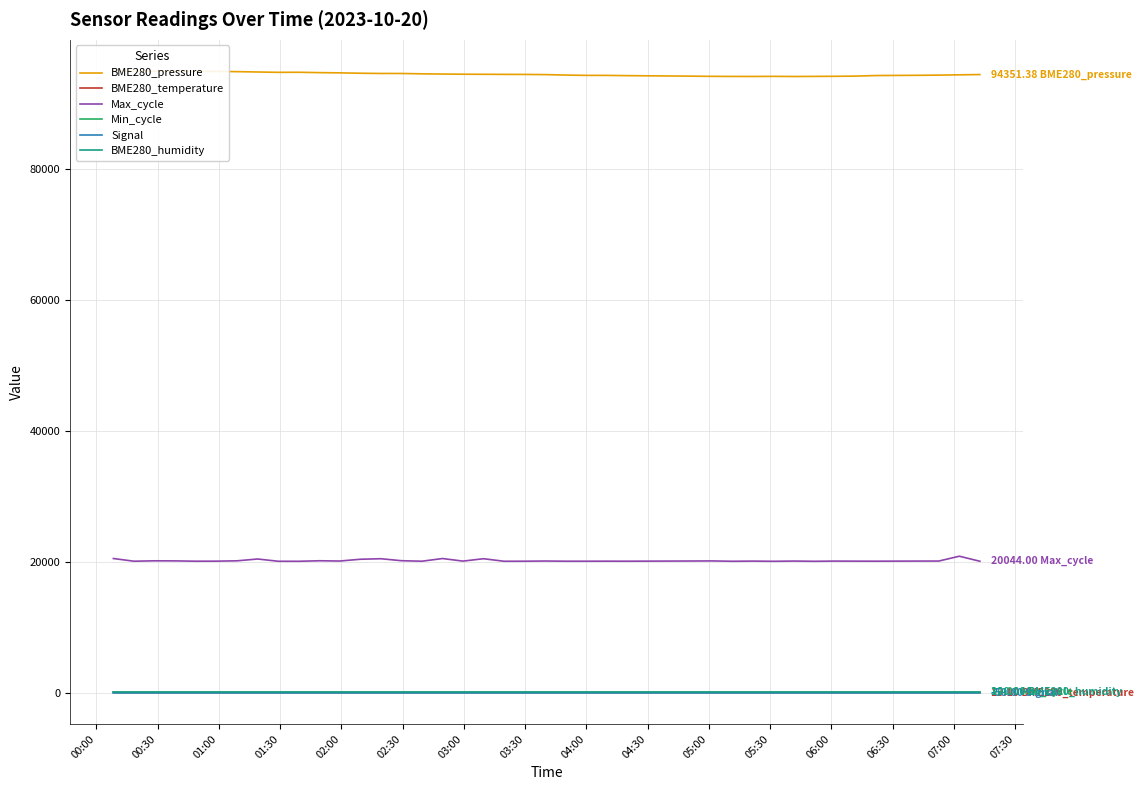

What is the smallest value displayed?

-59.0